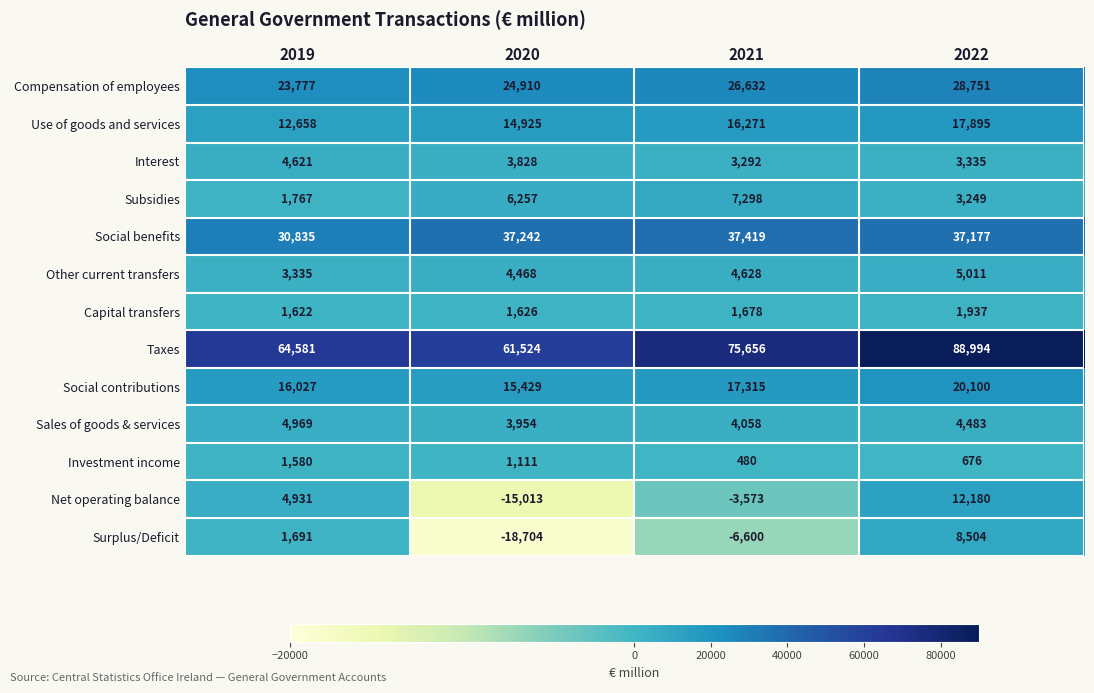

What value does the Social benefits series have at 2019, to the nearest 50?

30850